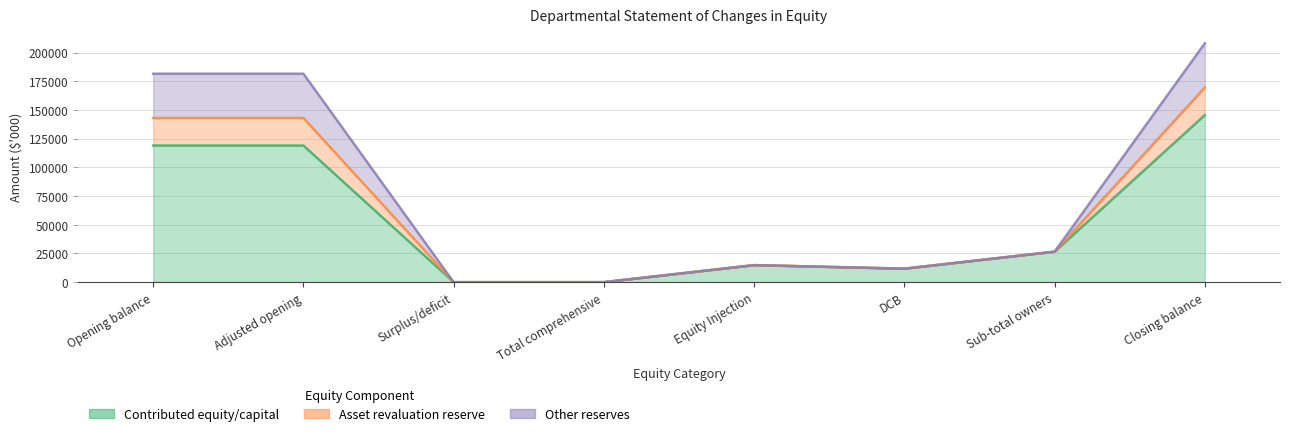

True or false: Asset revaluation reserve and Contributed equity/capital cross at least once.

False